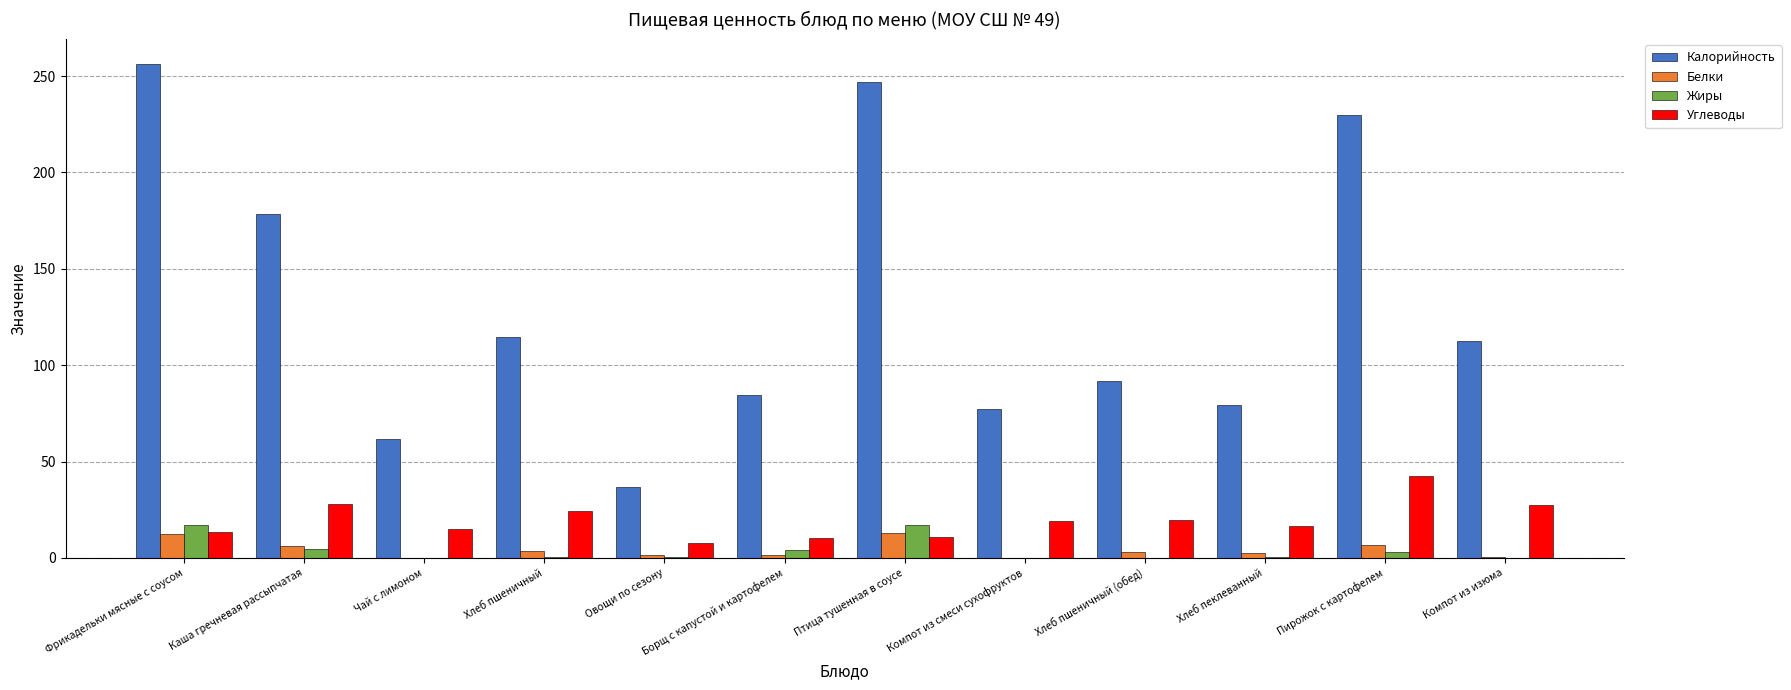

What are all the series names shown in the legend?

Калорийность, Белки, Жиры, Углеводы